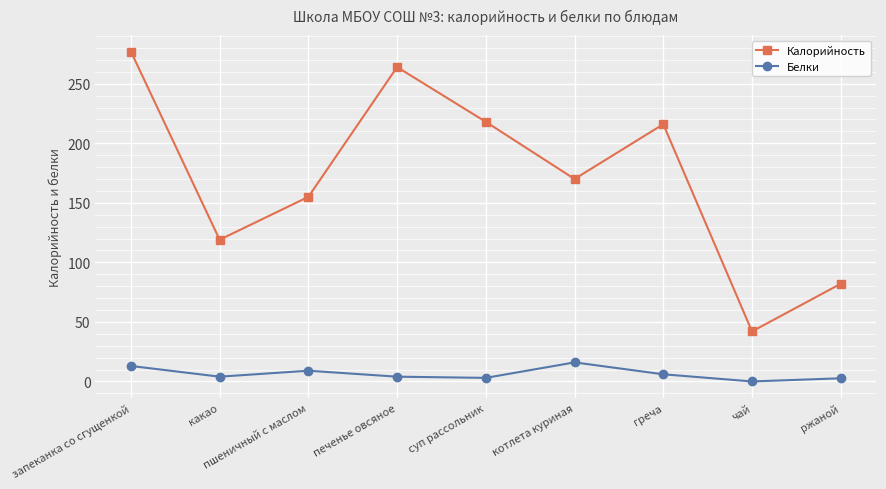

What is the difference between the Белки values at котлета куриная and греча?

10.0